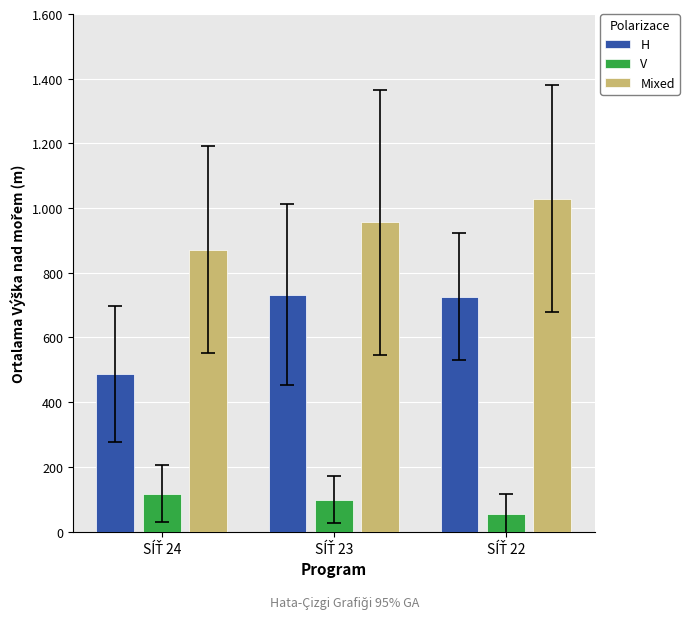

What is the average value of the Mixed series?

952.0